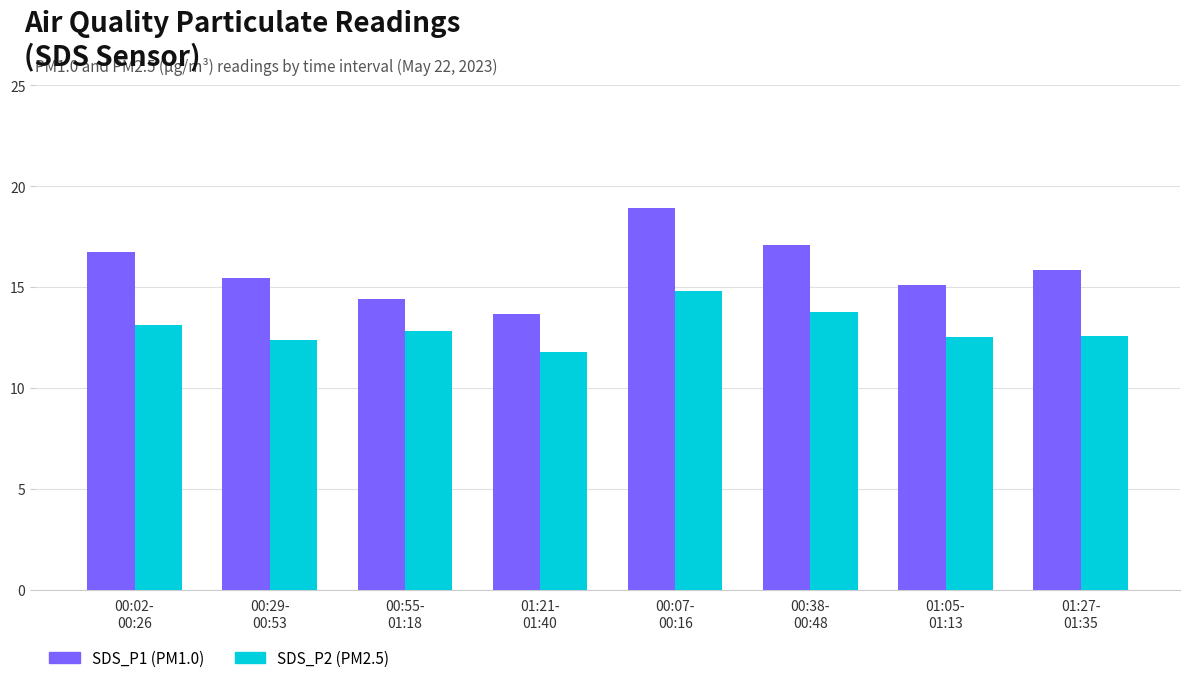

What is the sum of all SDS_P2 (PM2.5) values?

103.8